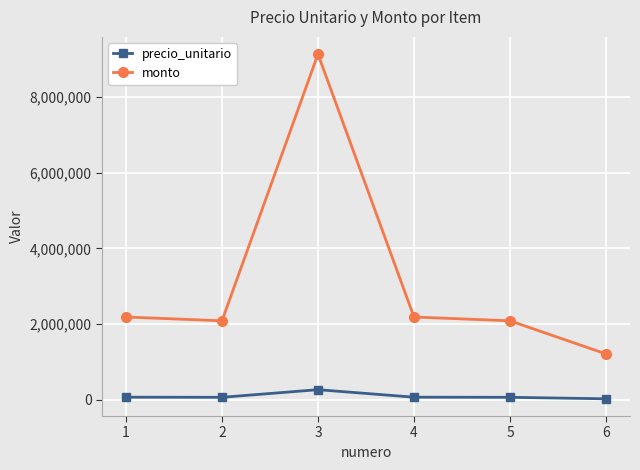

Rank the series by their average value, from lowest to highest.

precio_unitario, monto